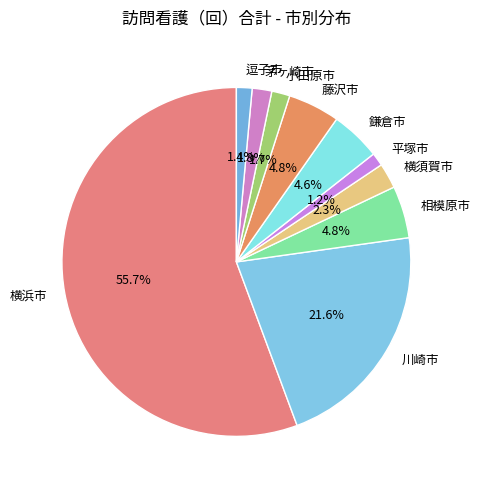

Which category has the biggest portion of the pie?

横浜市